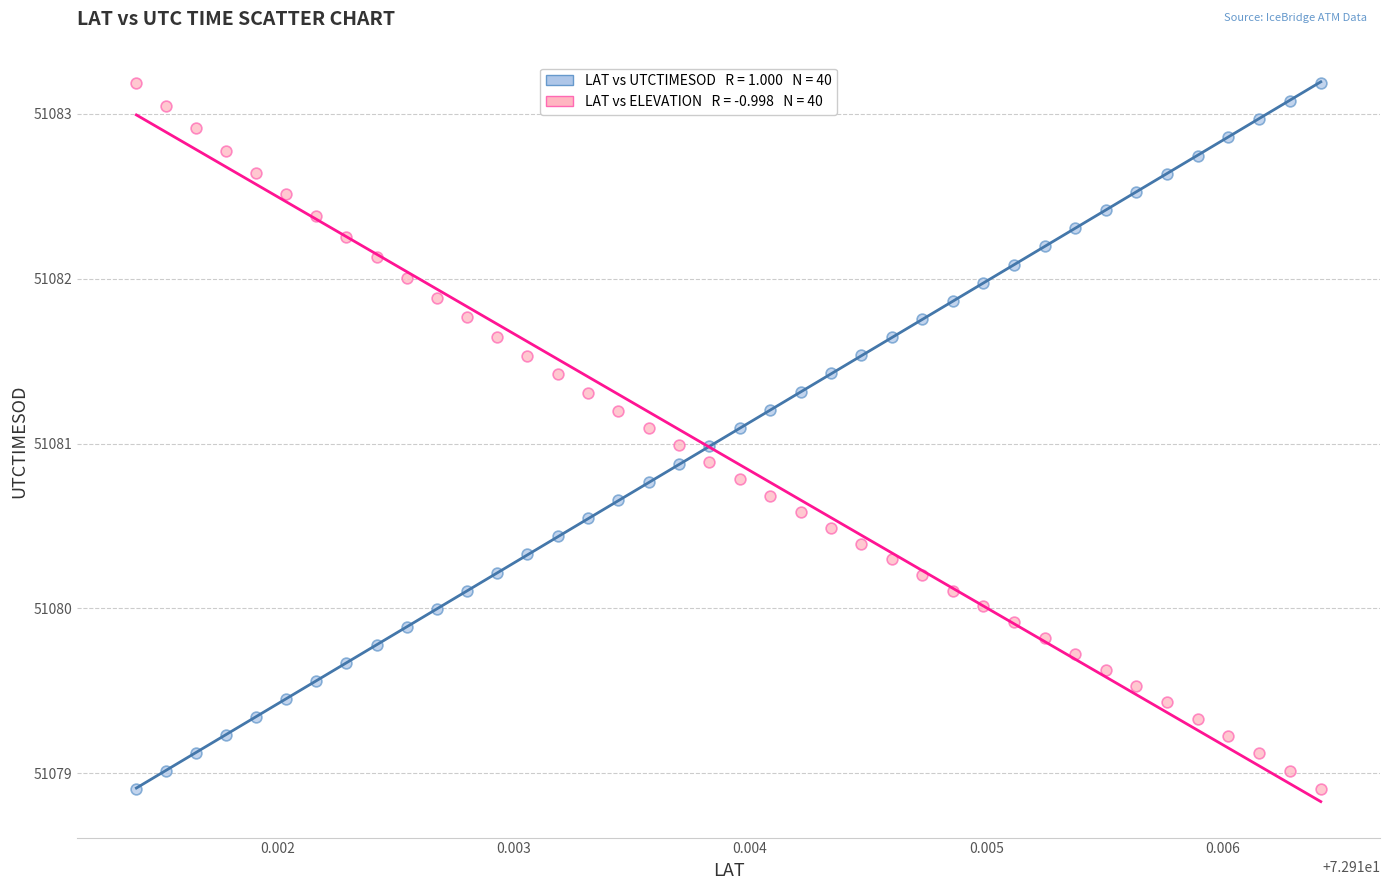

Across all data points, what is the range of Y values (max minus min)?

4.3